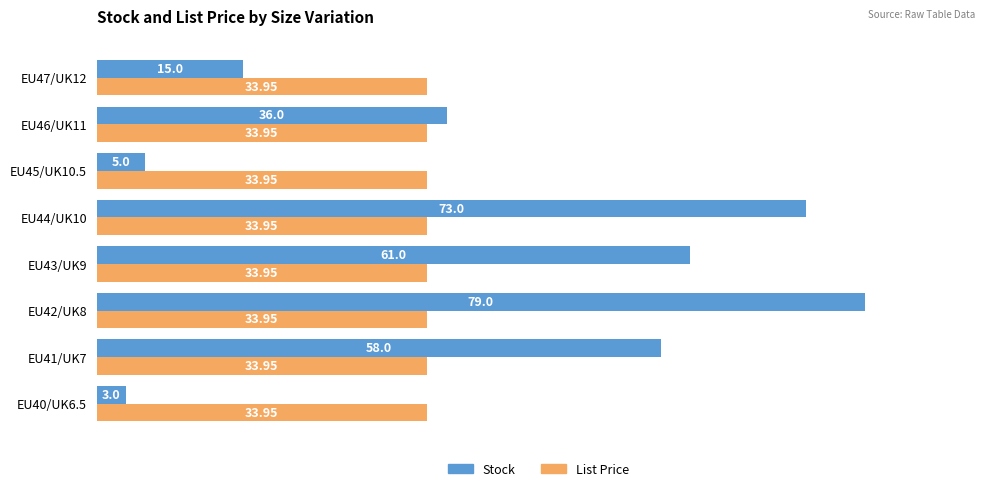

How many series are shown in this chart?

2